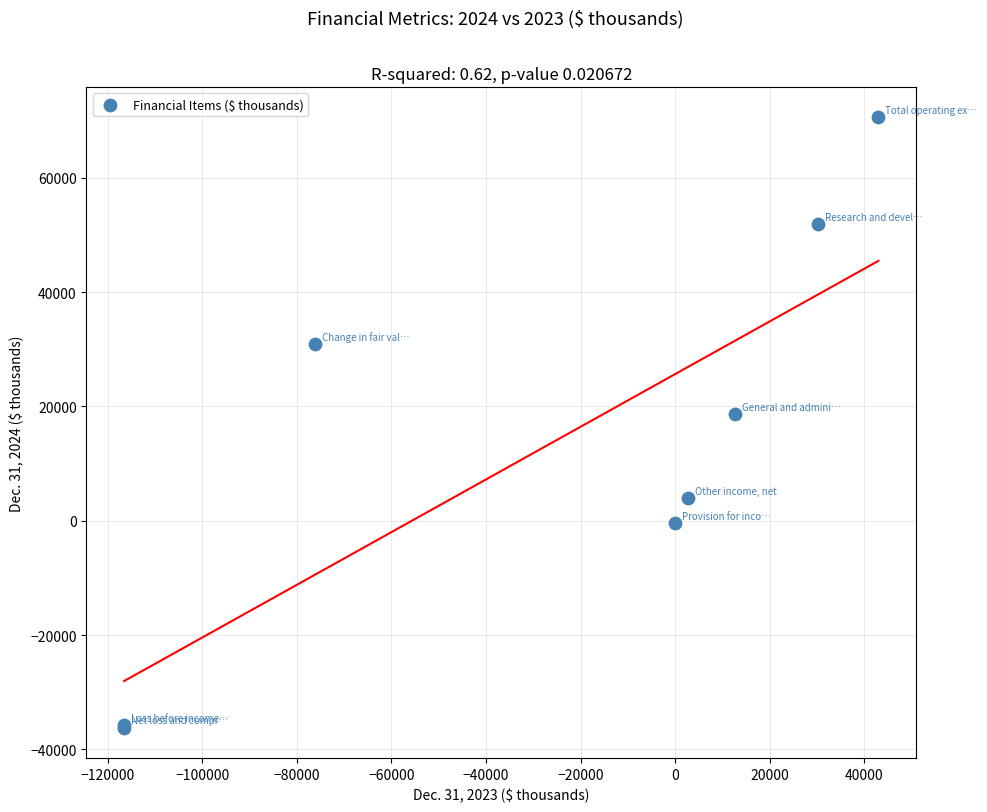

What Y value in the scatter plot is closest to 17196?

18613